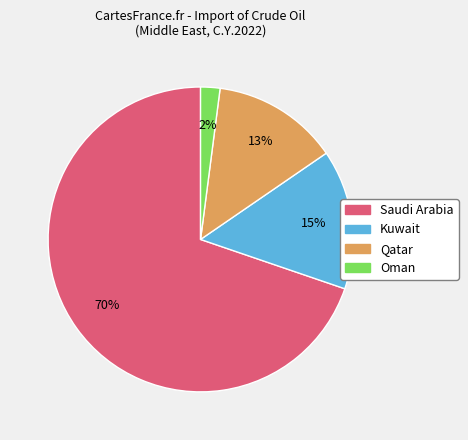

How many slices are in this pie chart?

4